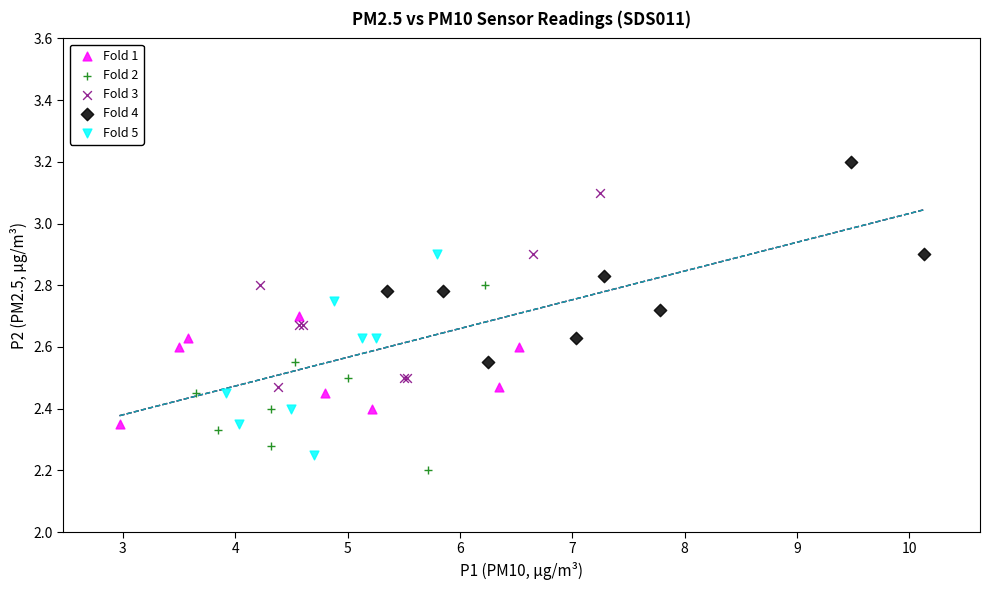

Which series reaches the maximum Y coordinate?

Fold 4